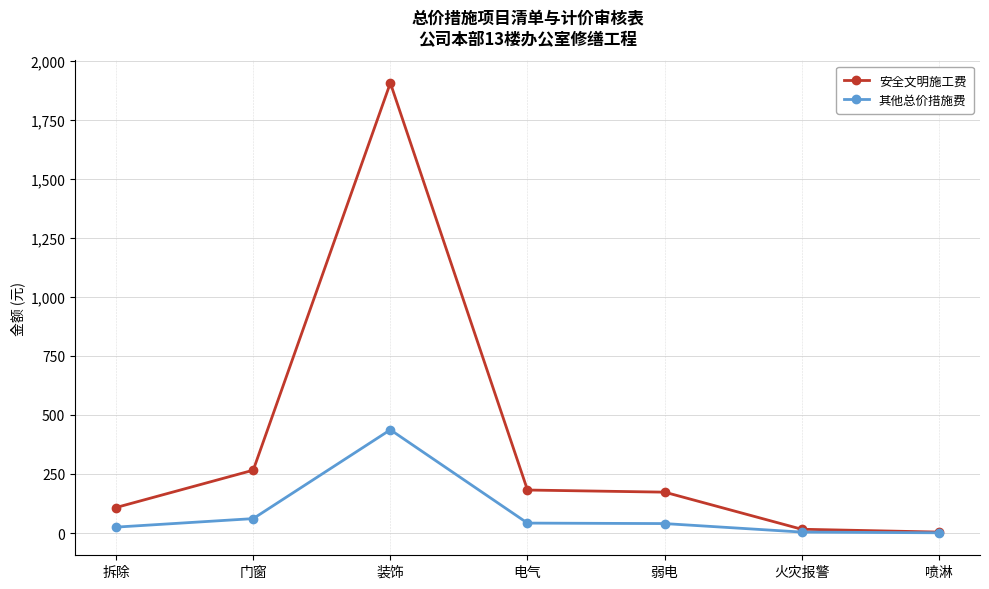

Which series has the largest total across all categories?

安全文明施工费